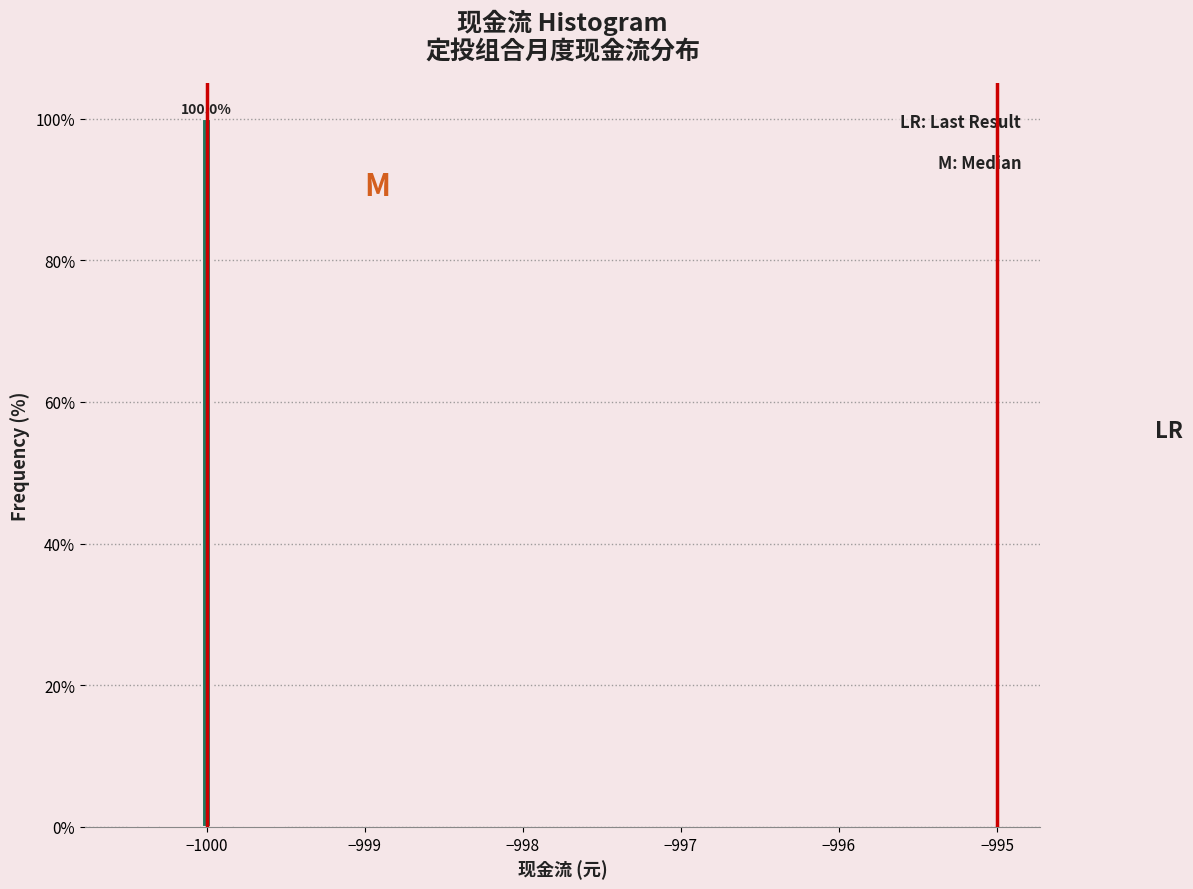

Around what value on the x-axis is the tallest bar? Give the approximate position of its centre, as read against the axis.

-1000.0